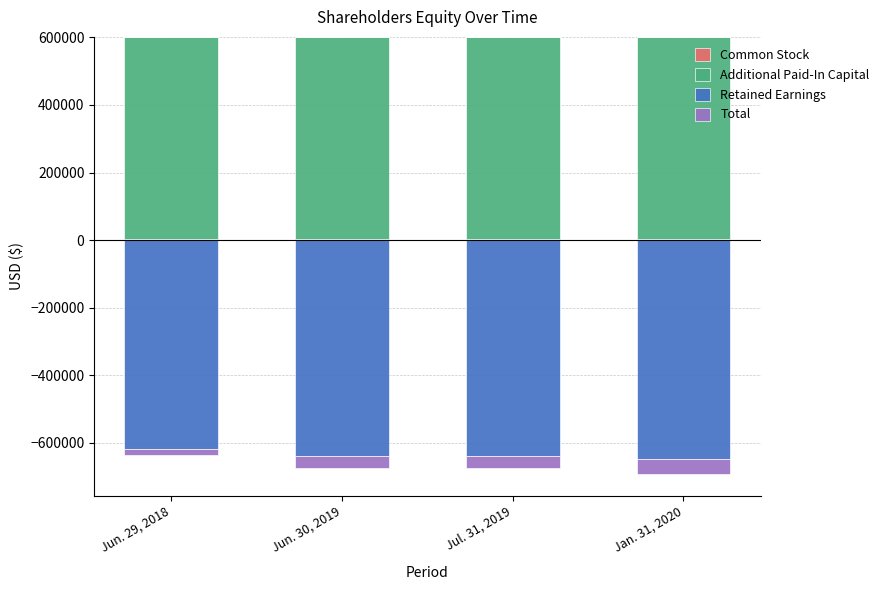

What is the label of the 1st bar from the right?

Jan. 31, 2020